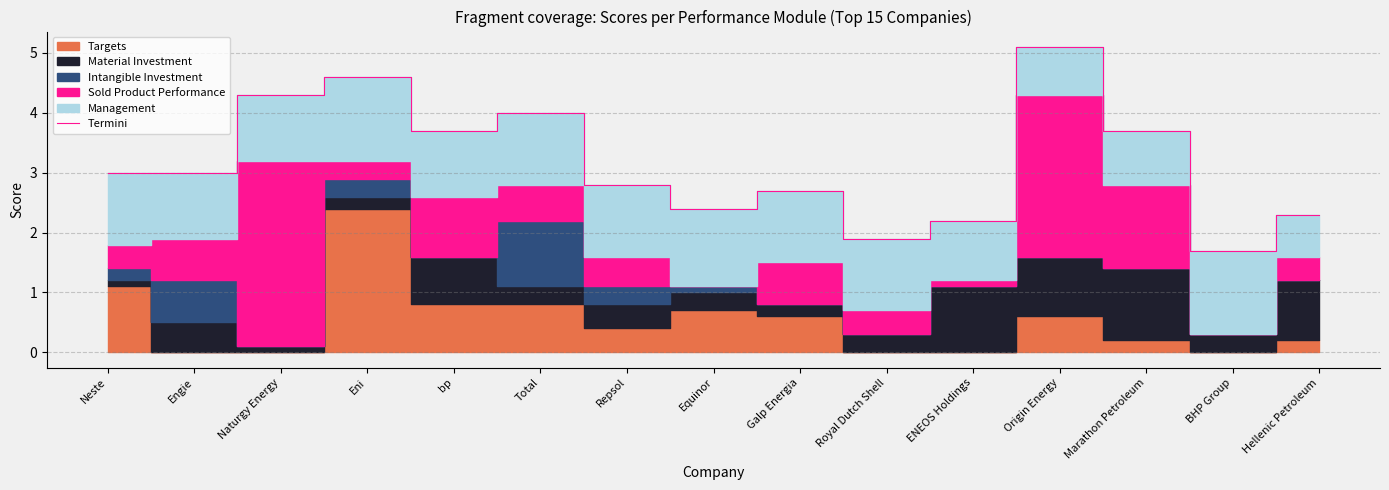

How many lines are shown in the chart?

1